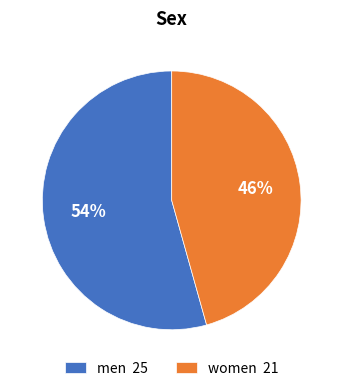

Which slice is the smallest?

women 21